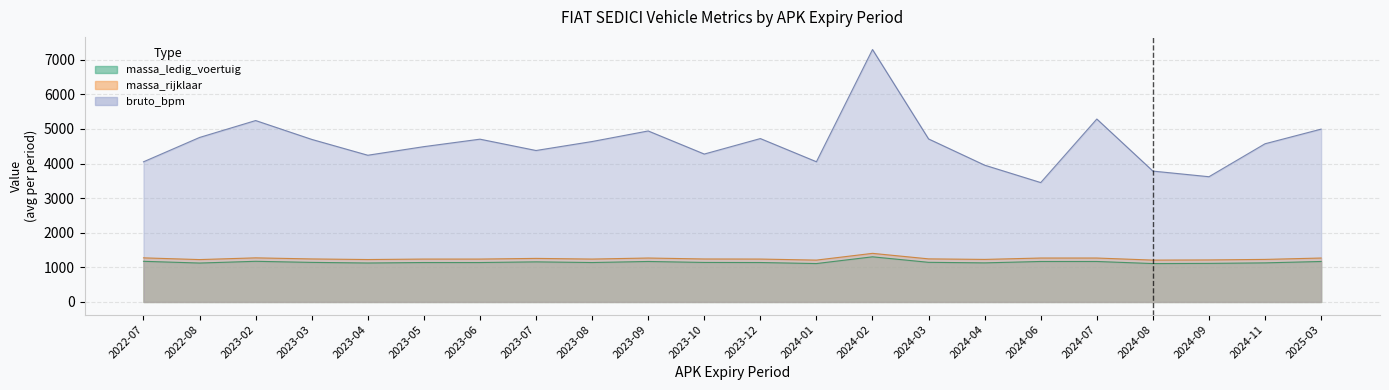

Which series changed the most between 2023-04 and 30?

bruto_bpm